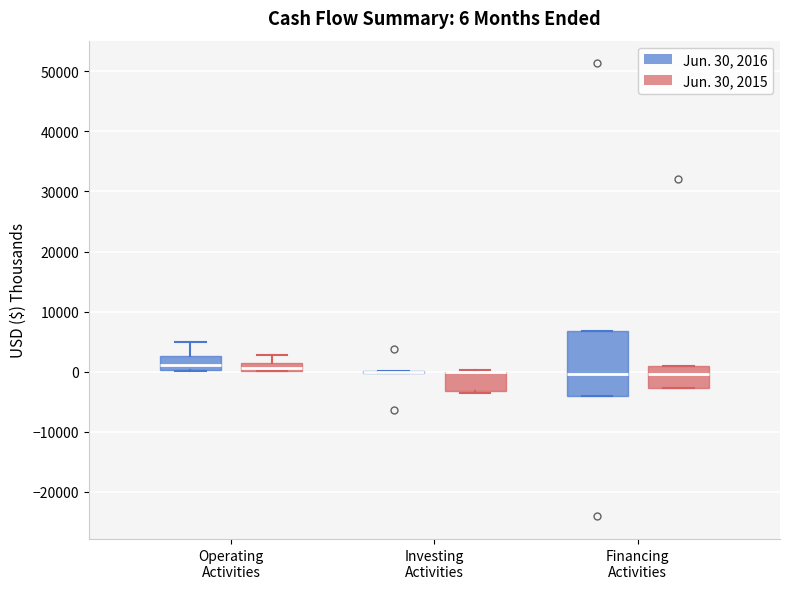

Which box is the tallest, from its lower edge to its upper edge?

Financing Activities (Jun. 30, 2016)